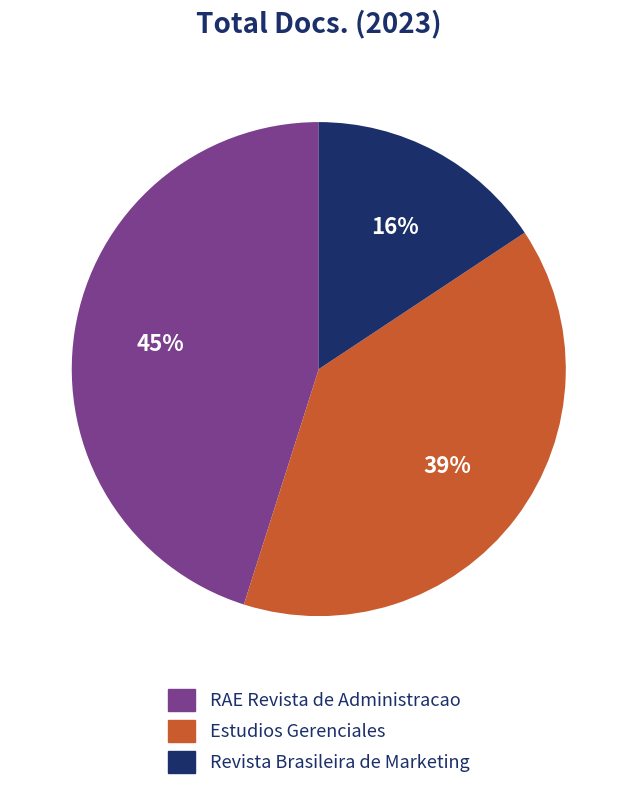

Is there a majority slice in this chart?

No